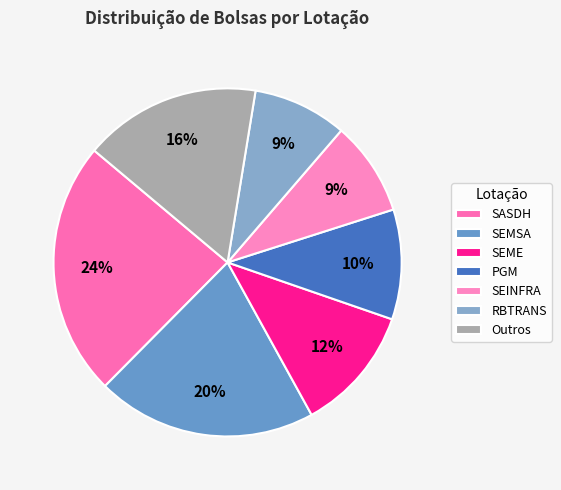

How many slices are in this pie chart?

7